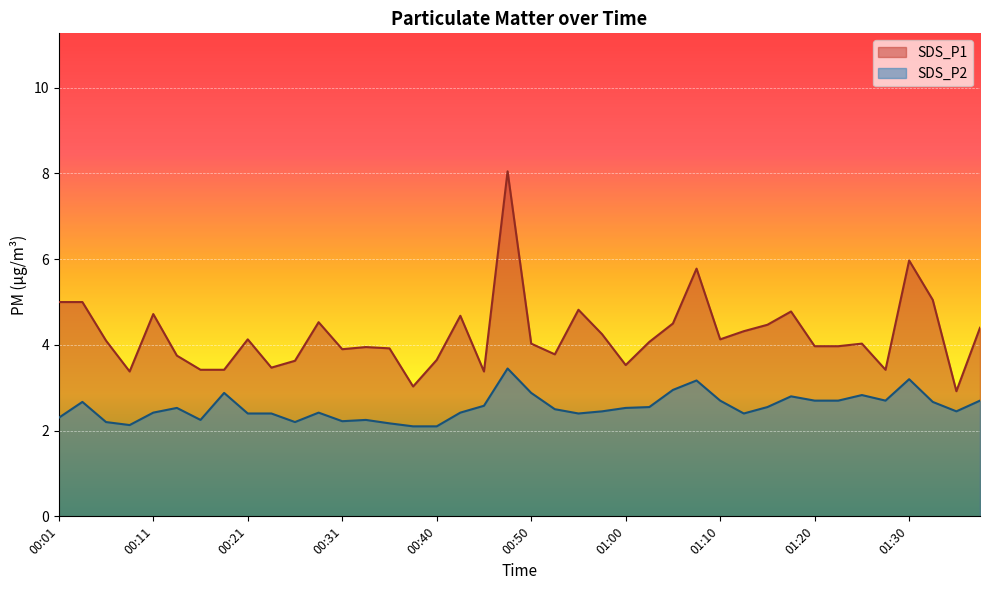

Rank the series by their maximum value, from lowest to highest.

SDS_P2, SDS_P1